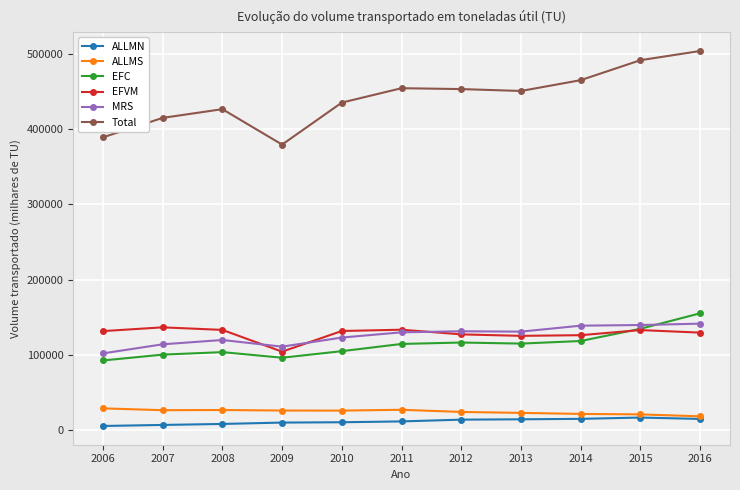

What is the minimum value for MRS?

101998